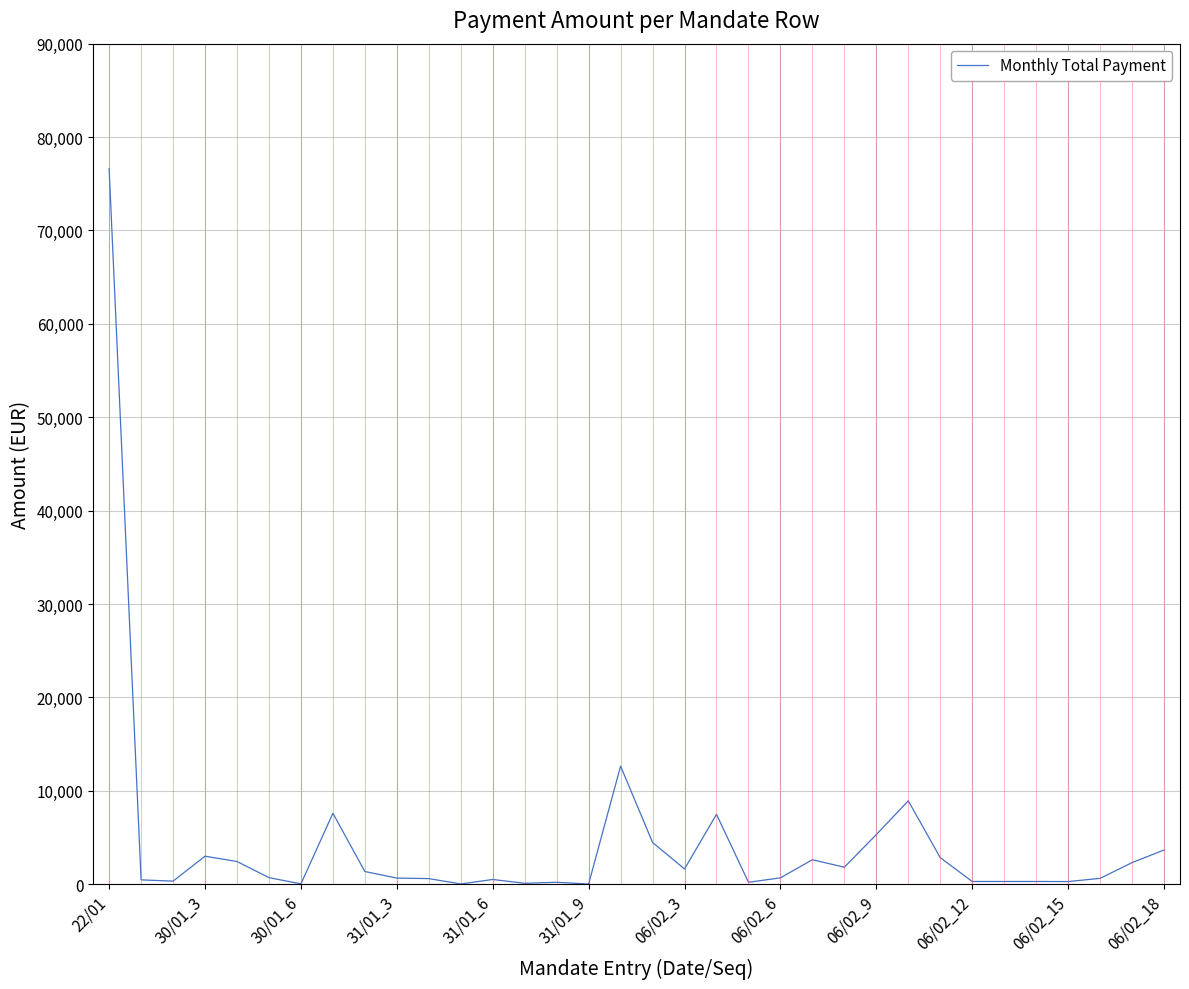

What is the difference between the maximum and minimum values?

76573.6